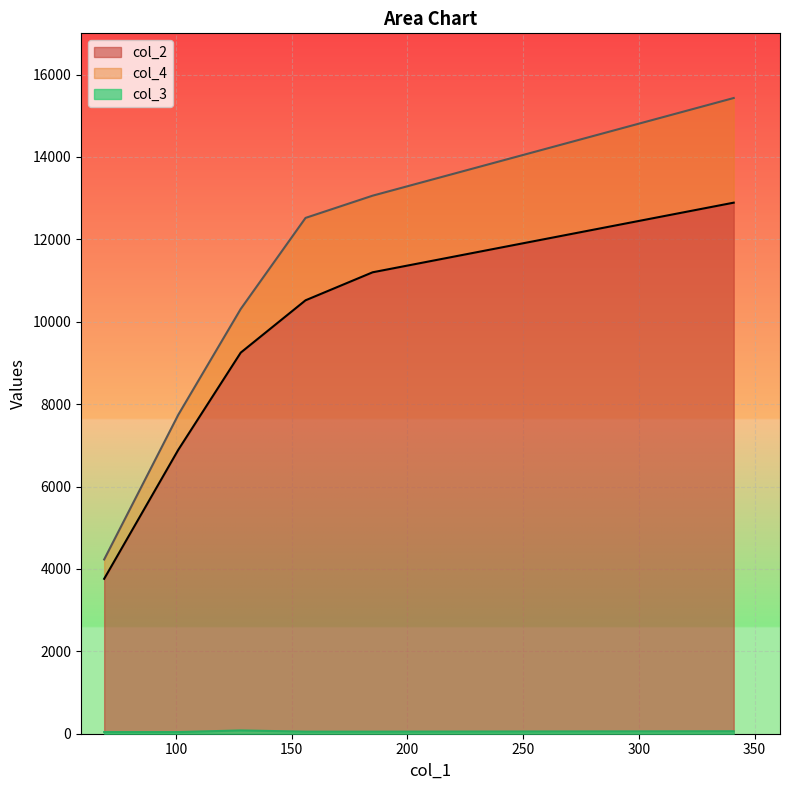

True or false: col_4 and col_3 cross at least once.

False